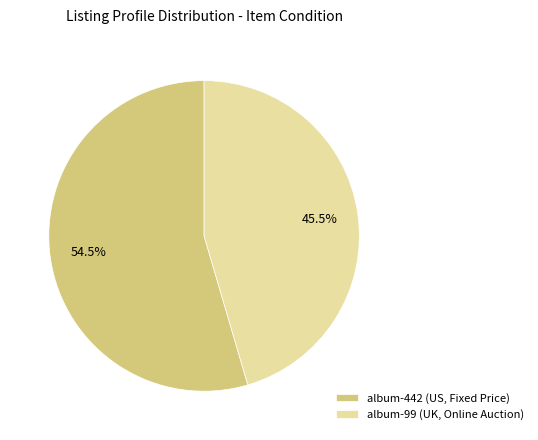

Rank the categories by value from lowest to highest.

album-99 (UK, Online Auction), album-442 (US, Fixed Price)